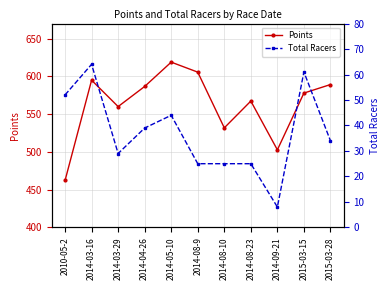

What is the difference between the maximum and minimum values in the Total Racers series?

56.0